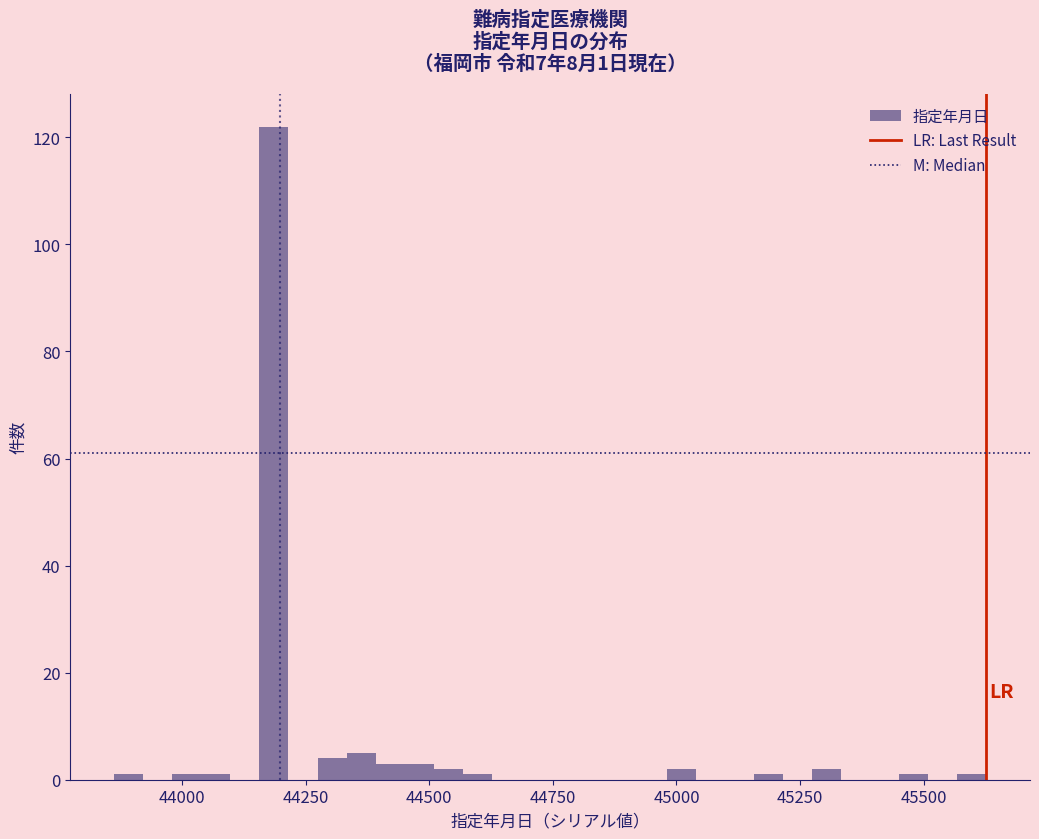

Read against the x-axis, roughly where is the centre of the tallest bar?

44200